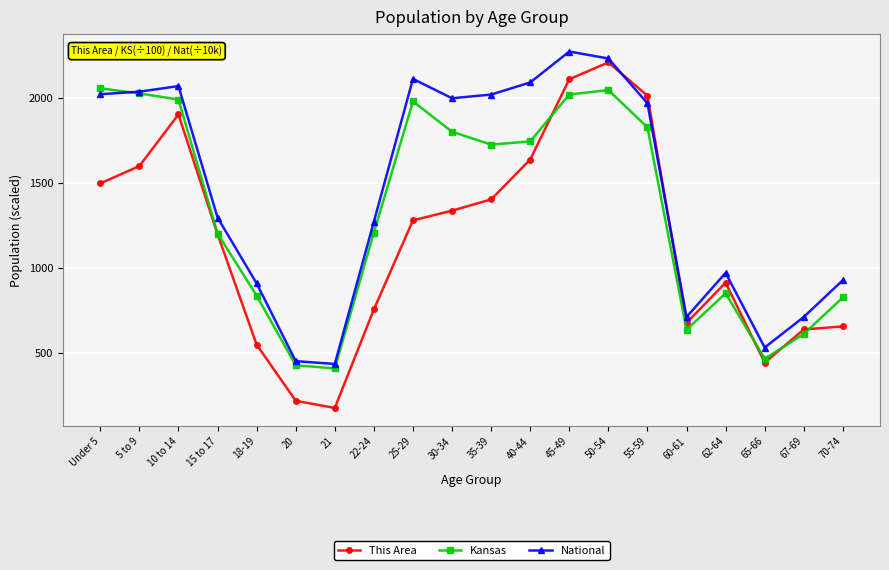

Is it true that Kansas equals 837.0 at 18-19?

True